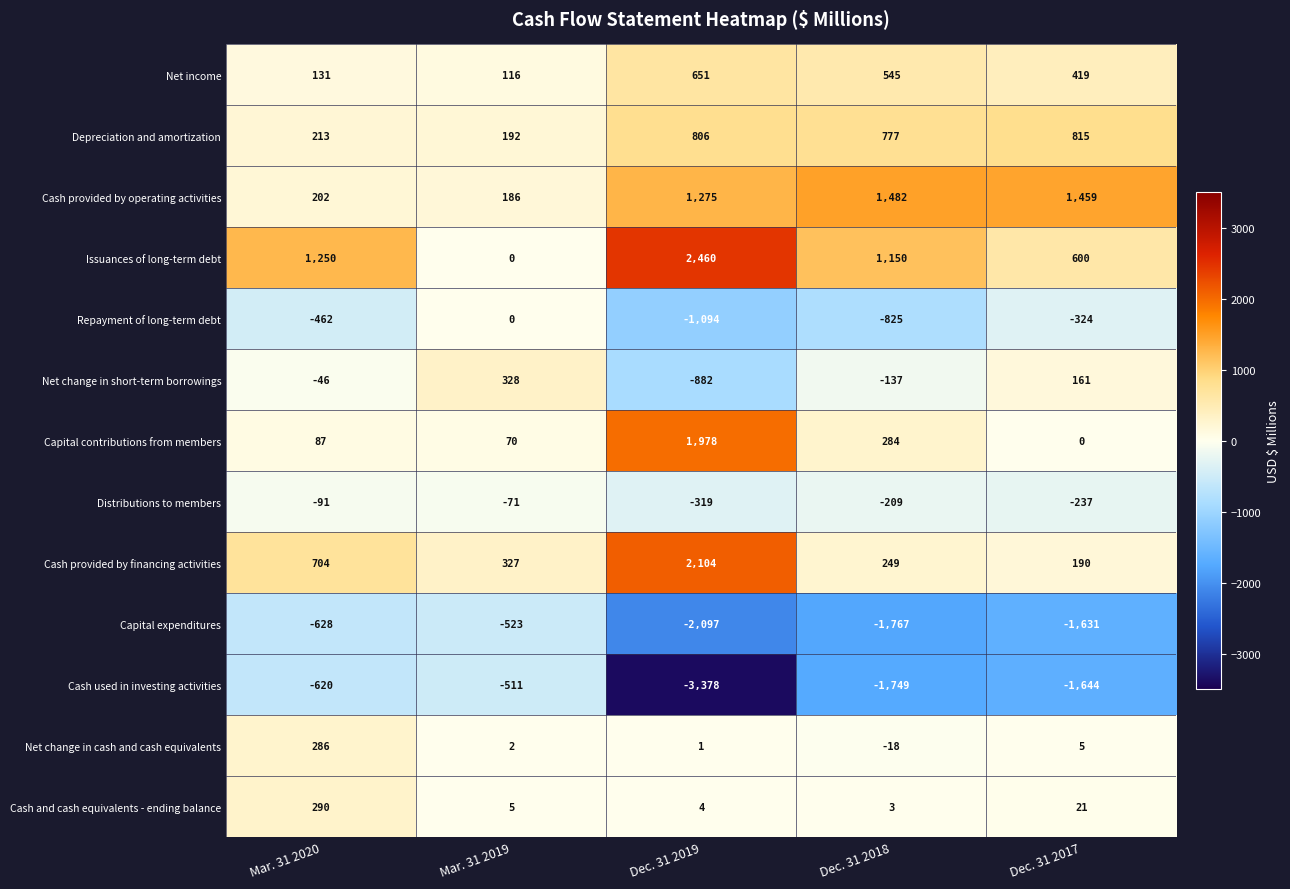

What is the difference between the highest and lowest values at Mar. 31 2019?

851